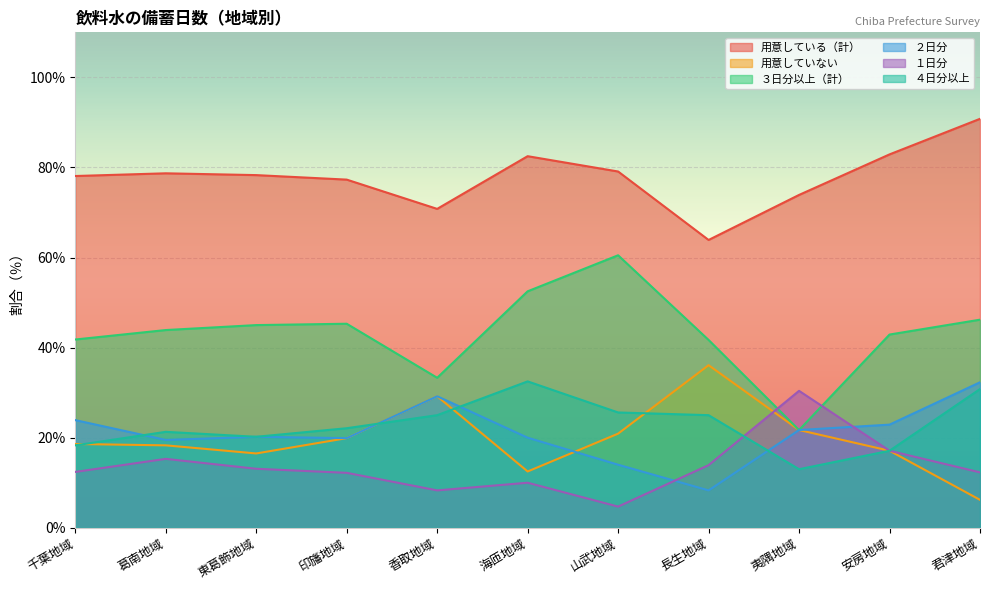

List the labels in order of 用意していない value, smallest first.

君津地域, 海匝地域, 東葛飾地域, 安房地域, 葛南地域, 千葉地域, 印旛地域, 山武地域, 夷隅地域, 香取地域, 長生地域